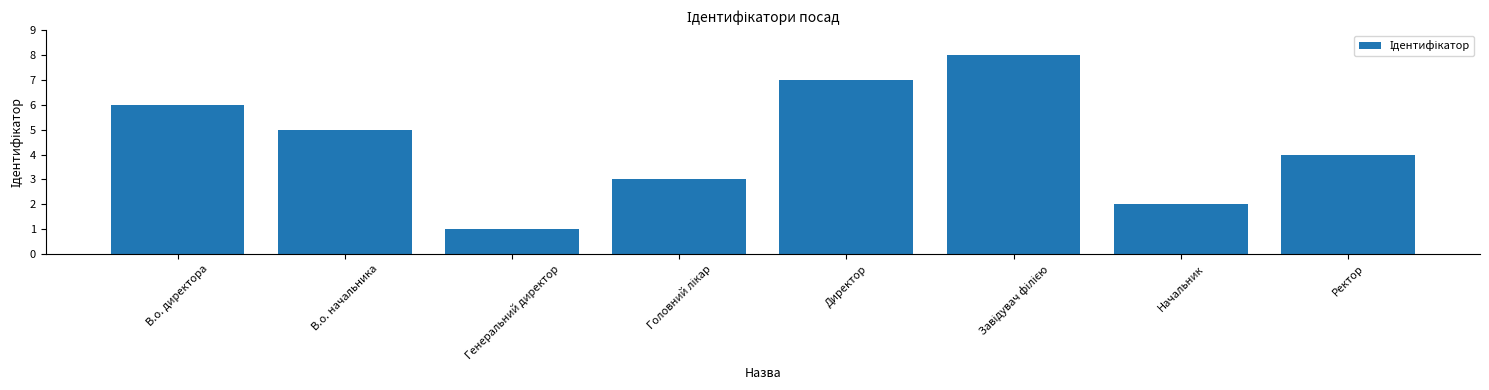

How many distinct data groups are displayed?

1